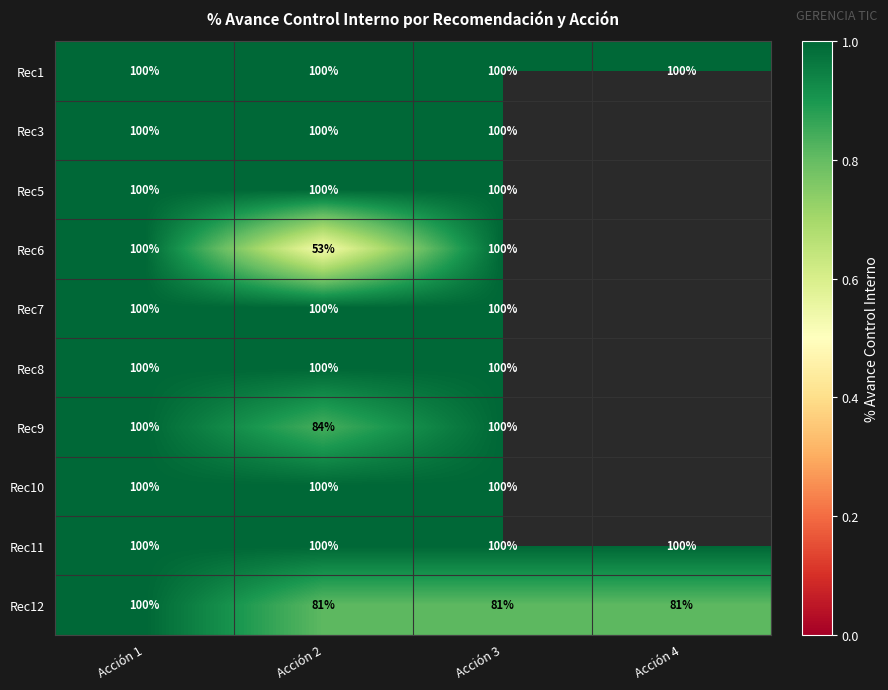

What is the minimum value shown in the chart?

0.5